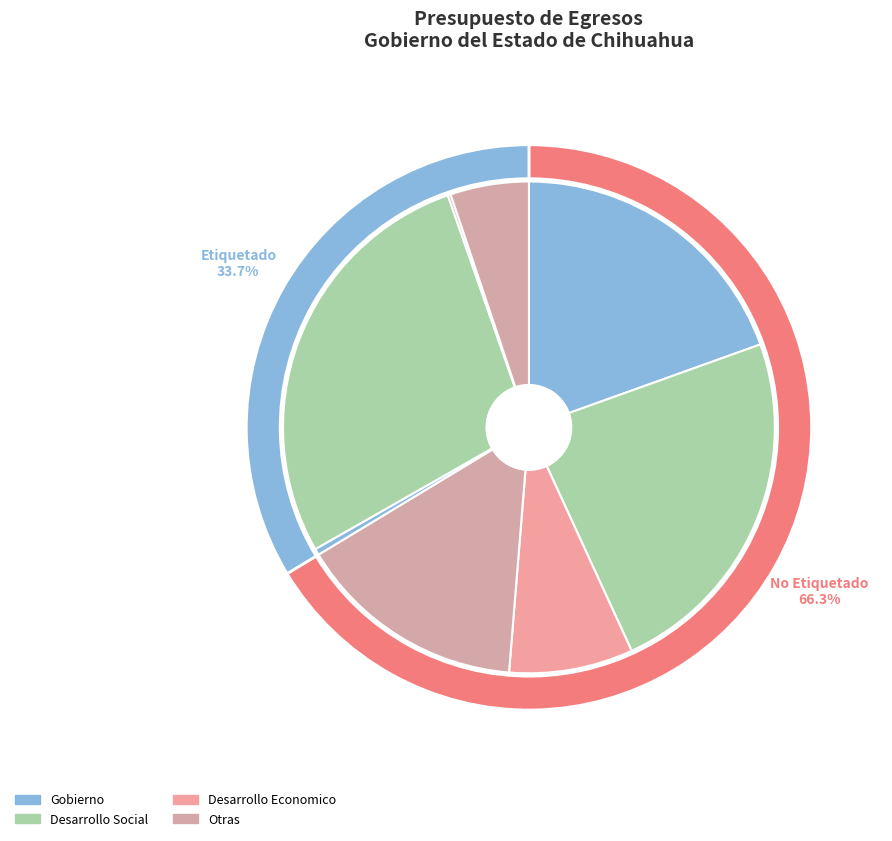

What is the largest slice in the pie chart?

GASTO NO ETIQUETADO